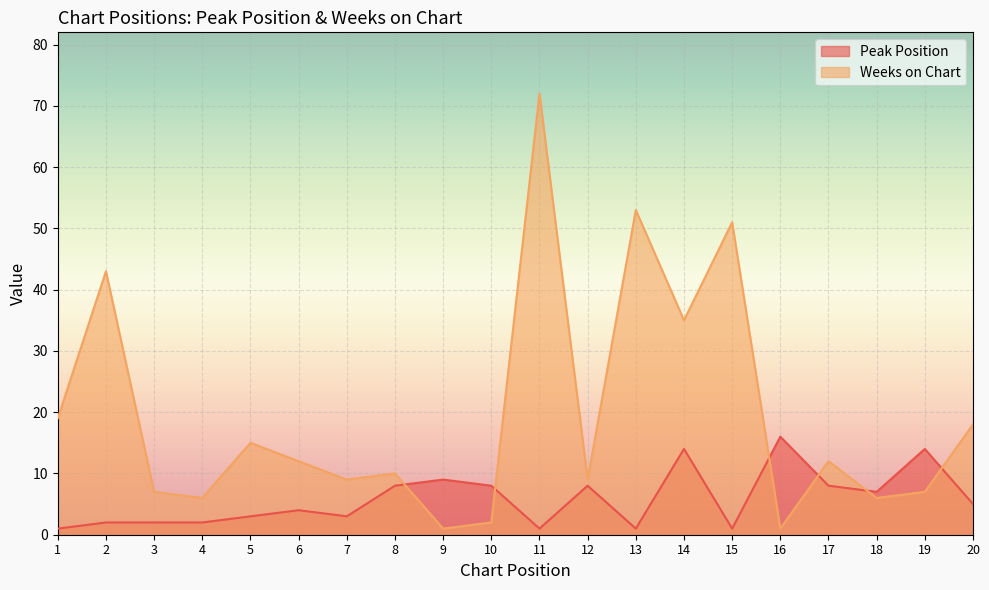

The value of Peak Position at 5 is 1. True or false?

False